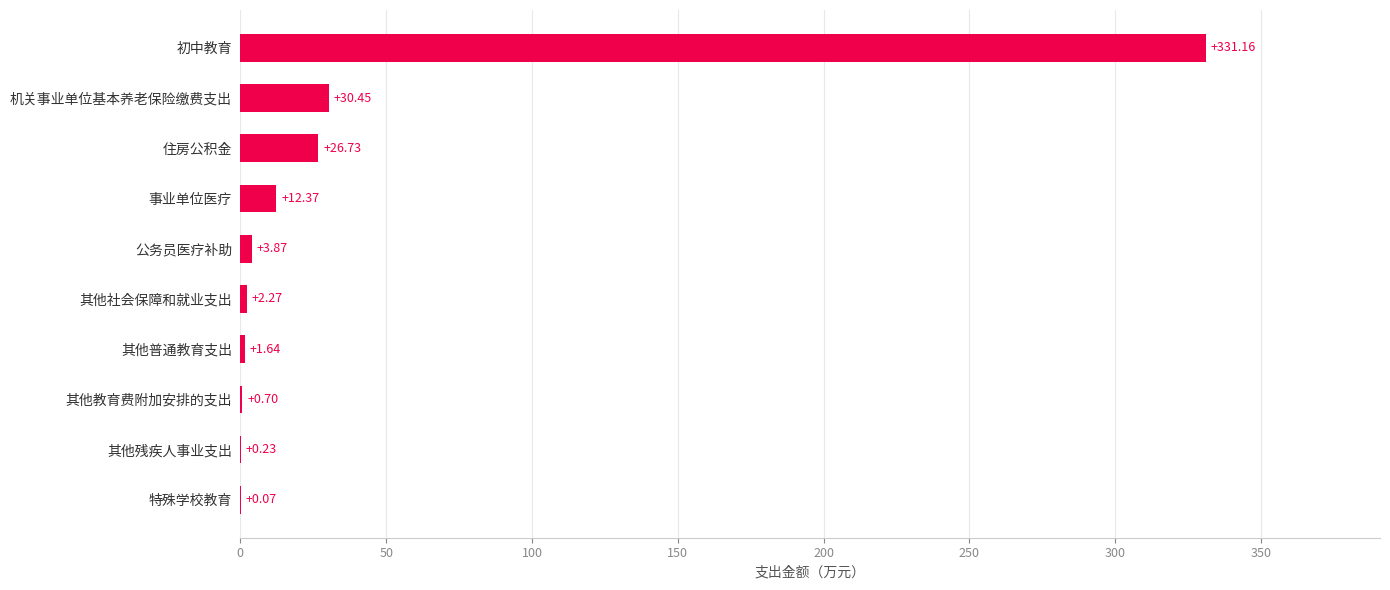

Which label corresponds to the largest value in the chart?

初中教育